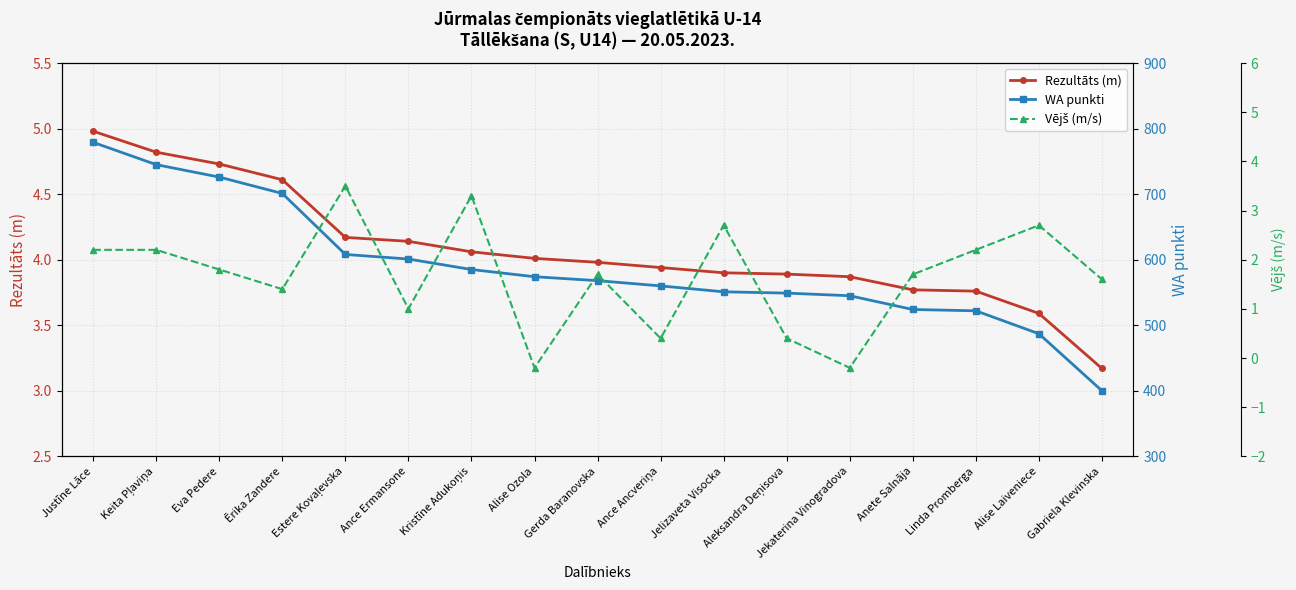

At which category is the sum across all series the highest?

Justīne Lāce